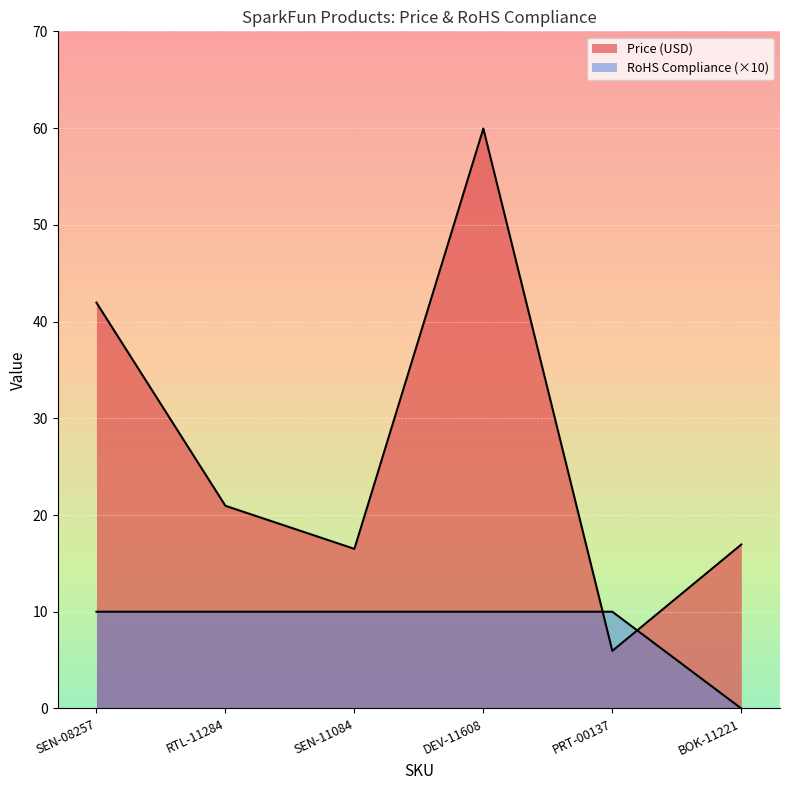

In Price (USD), how many points are lower than both neighbors (excluding endpoints)?

2